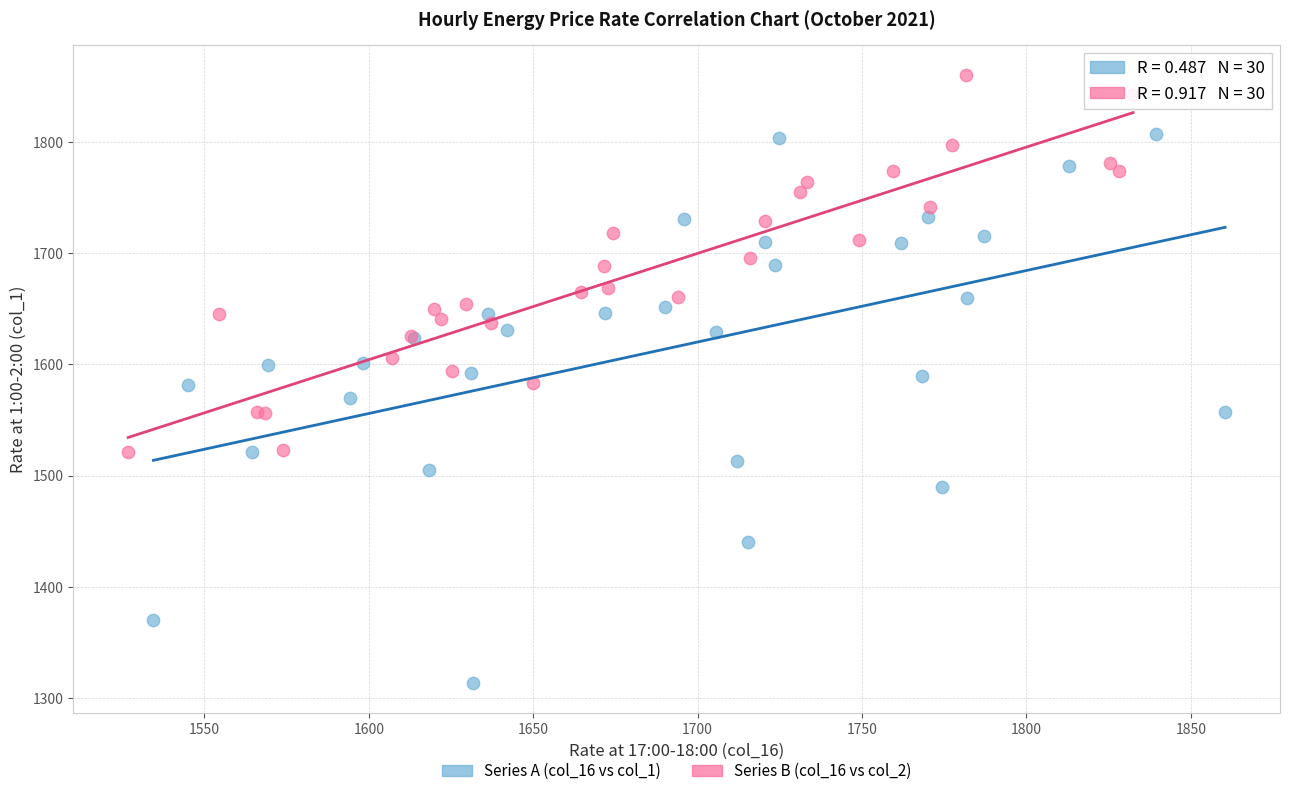

Which series reaches the minimum Y coordinate?

Series A (col_16 vs col_1)